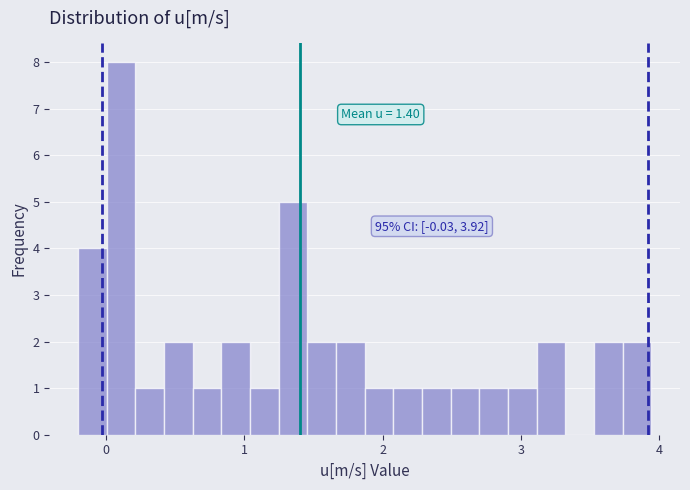

Around what value on the x-axis is the tallest bar? Give the approximate position of its centre, as read against the axis.

0.1